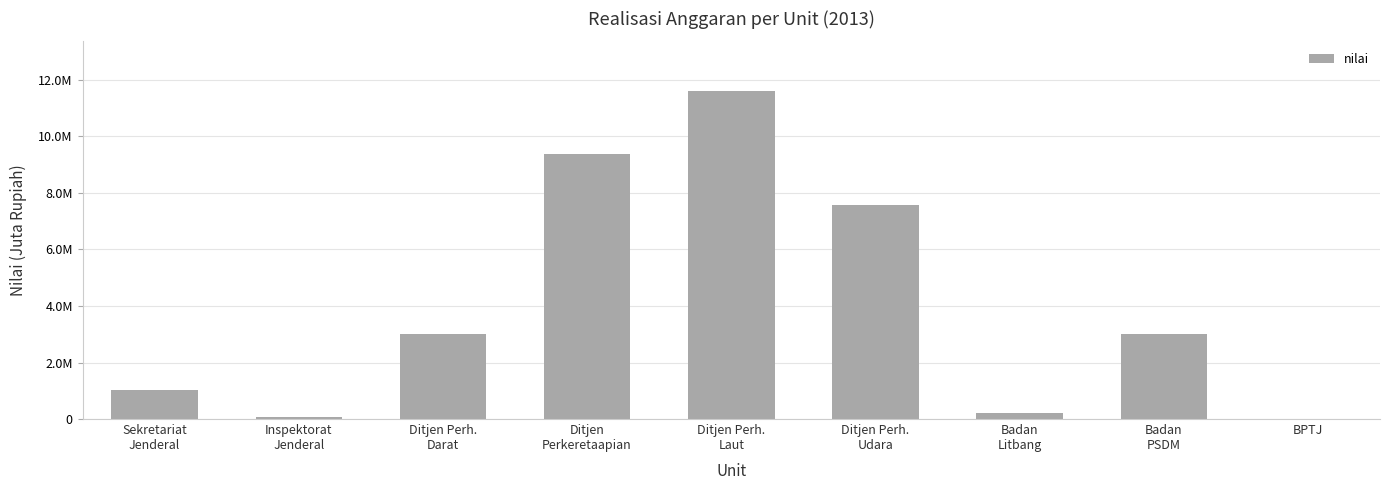

List the labels in order of value, smallest first.

BPTJ, Inspektorat
Jenderal, Badan
Litbang, Sekretariat
Jenderal, Ditjen Perh.
Darat, Badan
PSDM, Ditjen Perh.
Udara, Ditjen
Perkeretaapian, Ditjen Perh.
Laut